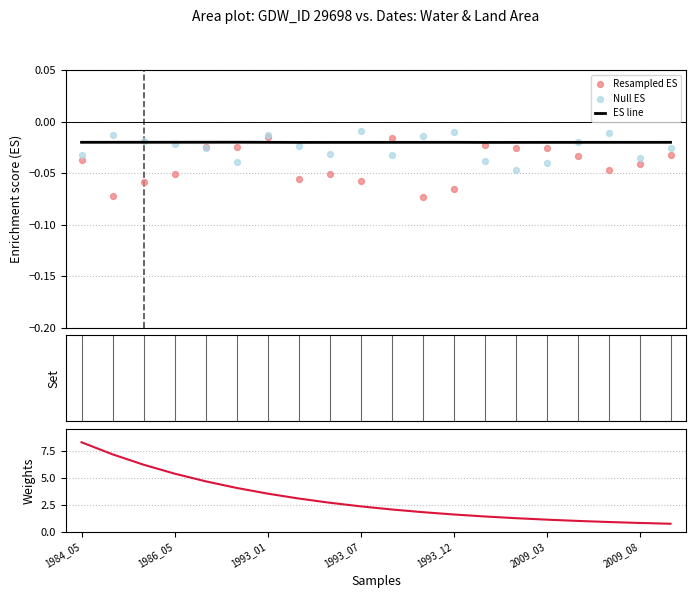

At how many categories does at least one series exceed 2?

11